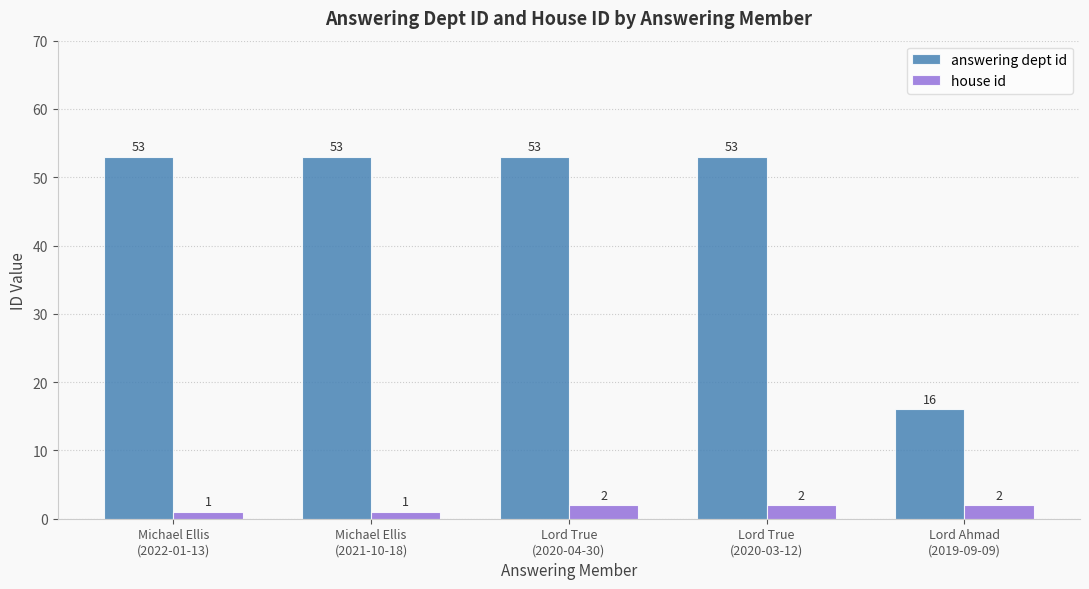

Reading left to right, list all the values displayed in this chart.

answering dept id: Michael Ellis
(2022-01-13)=53	Michael Ellis
(2021-10-18)=53	Lord True
(2020-04-30)=53	Lord True
(2020-03-12)=53	Lord Ahmad
(2019-09-09)=16
house id: Michael Ellis
(2022-01-13)=1	Michael Ellis
(2021-10-18)=1	Lord True
(2020-04-30)=2	Lord True
(2020-03-12)=2	Lord Ahmad
(2019-09-09)=2